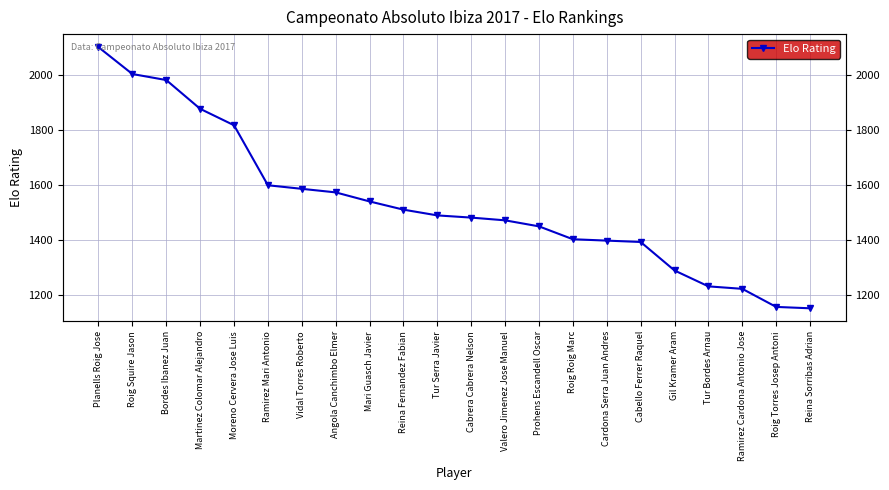

List the labels in order of value, smallest first.

Reina Sorribas Adrian, Roig Torres Josep Antoni, Ramirez Cardona Antonio Jose, Tur Bordes Arnau, Gil Kramer Aram, Cabello Ferrer Raquel, Cardona Serra Juan Andres, Roig Roig Marc, Prohens Escandell Oscar, Valero Jimenez Jose Manuel, Cabrera Cabrera Nelson, Tur Serra Javier, Reina Fernandez Fabian, Mari Guasch Javier, Angola Canchimbo Elmer, Vidal Torres Roberto, Ramirez Mari Antonio, Moreno Cervera Jose Luis, Martinez Colomar Alejandro, Bordes Ibanez Juan, Roig Squire Jason, Planells Roig Jose